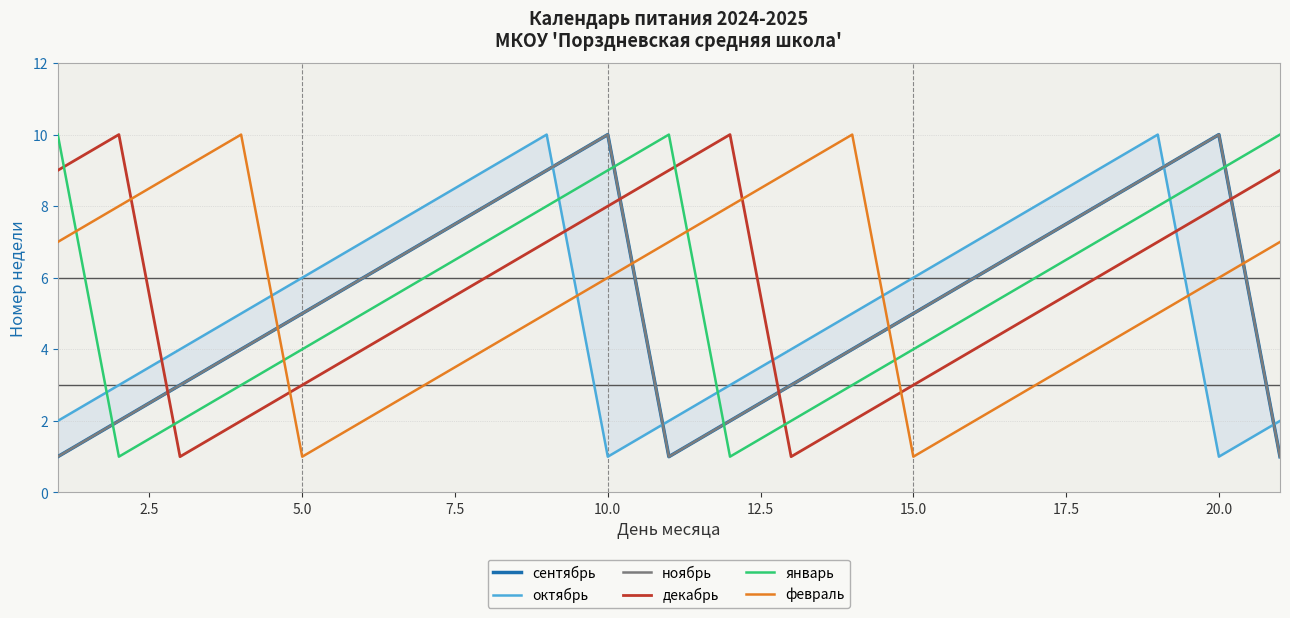

True or false: январь and декабрь intersect in this chart.

True